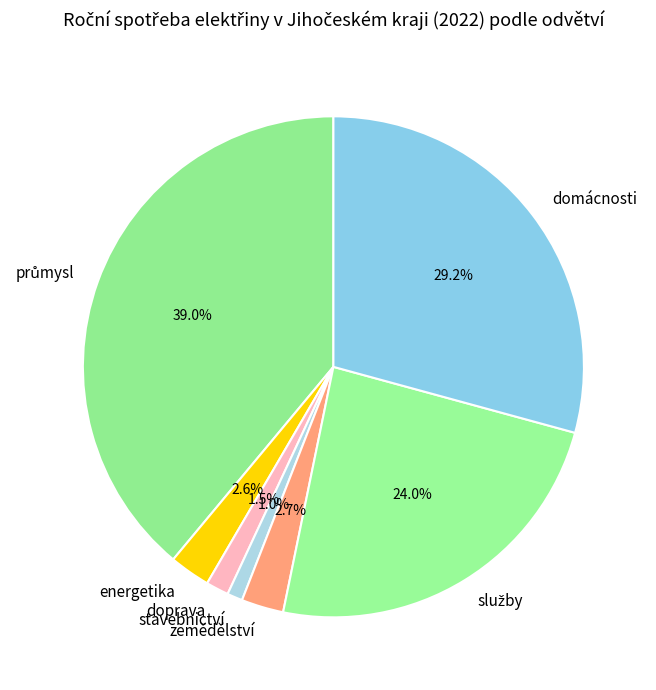

Is there a majority slice in this chart?

No